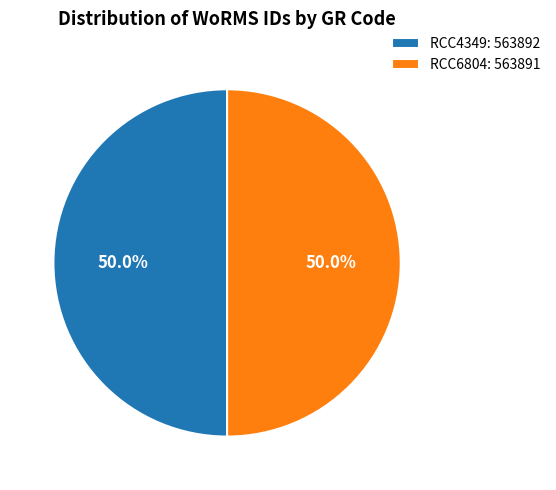

To the nearest percent, what portion does RCC4349 represent?

50%